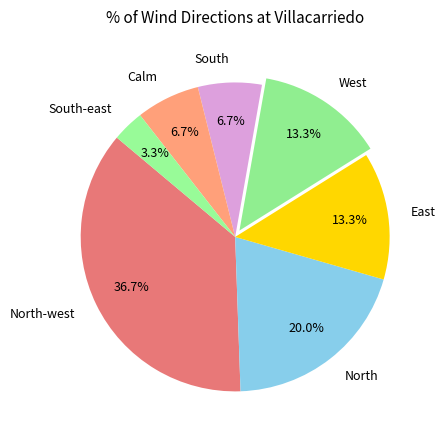

Which category has the smallest portion of the pie?

South-east